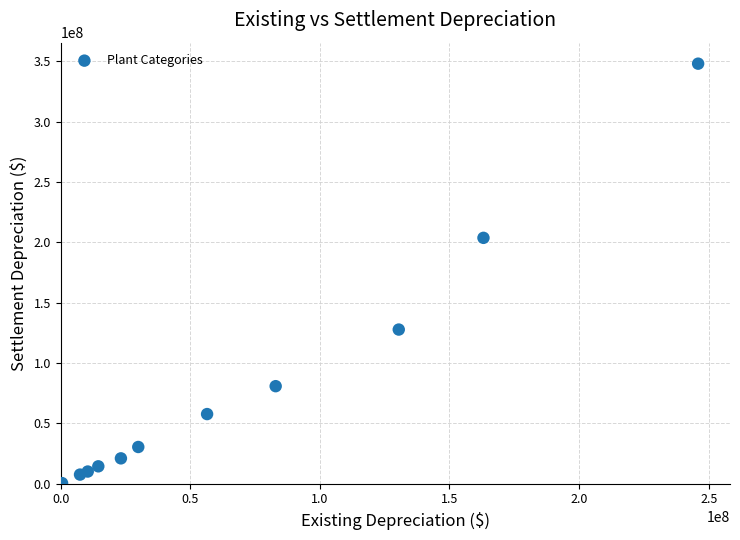

What Y value in the scatter plot is closest to 174022013?

203715719